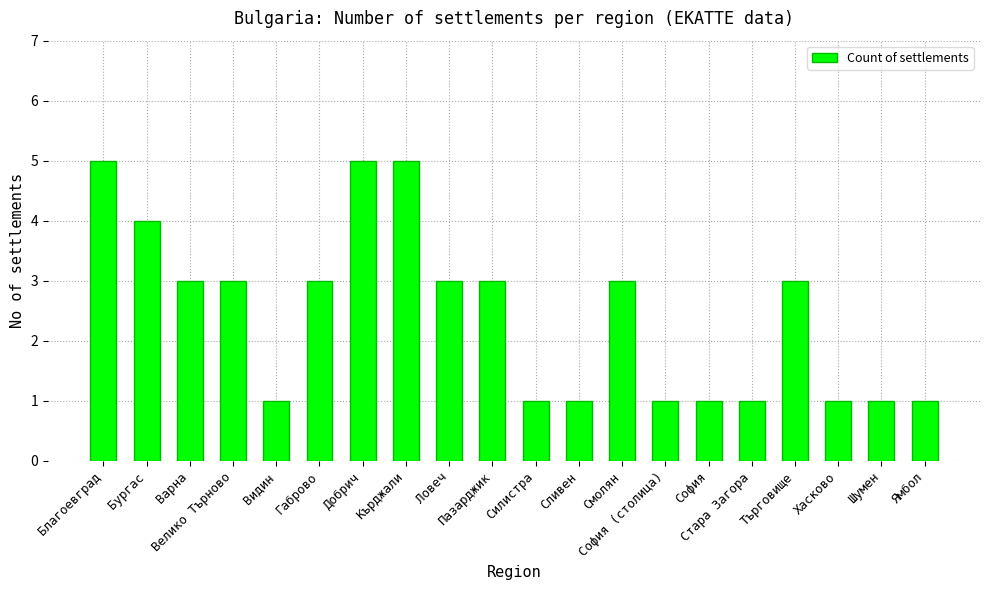

What is the sum of all values?

49